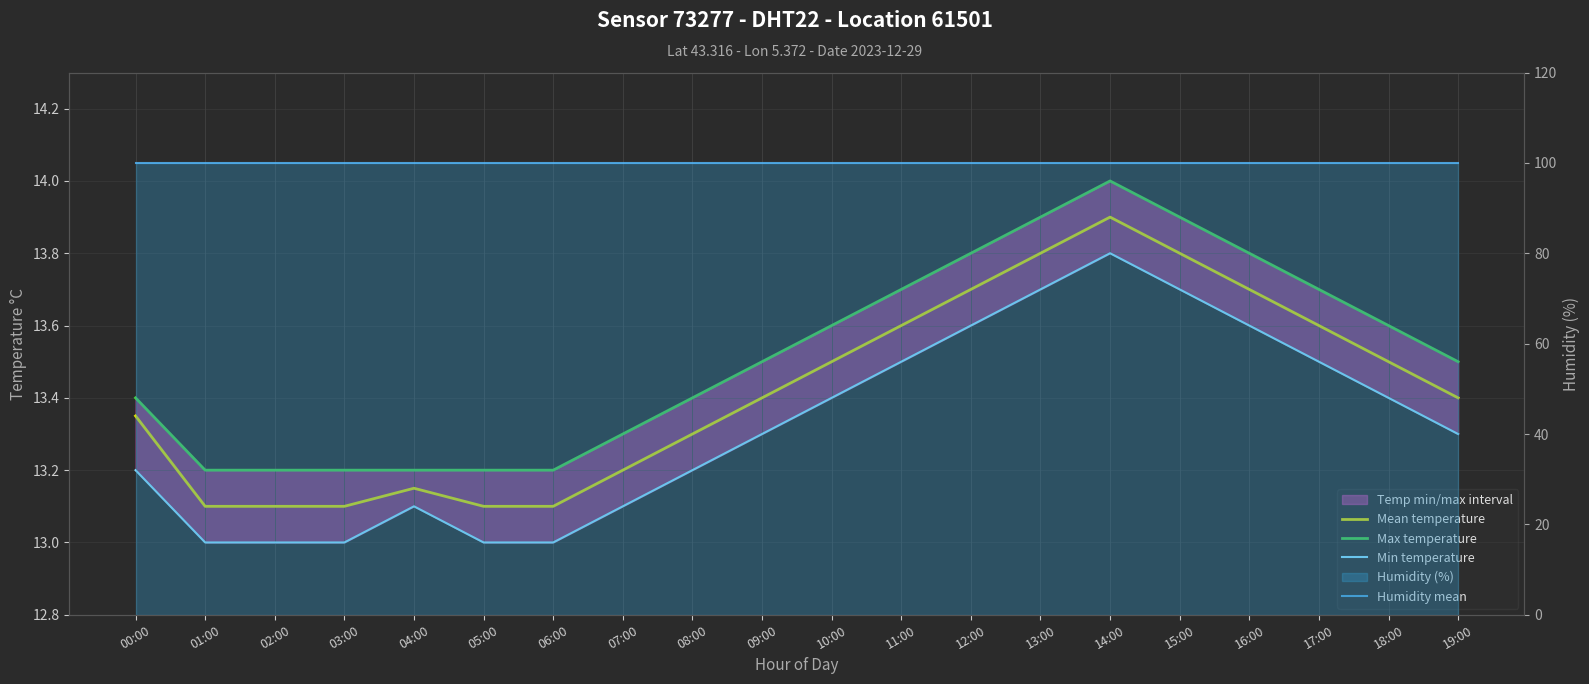

How many Max temperature values are between 13 and 14?

20